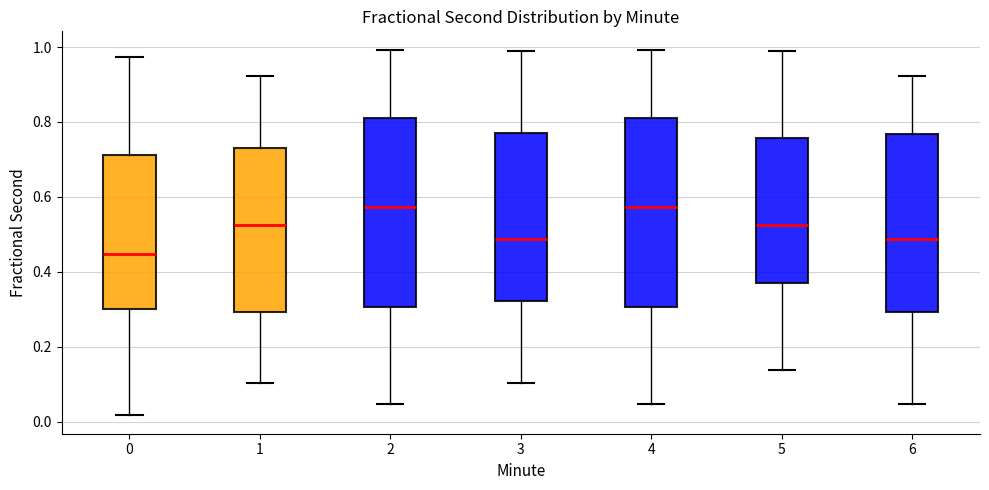

Reading left to right, transcribe this box plot: for each box, give where its median line is, the range the box spans, and where its two whiskers end, as read against the y-axis. The values are not printed on the chart, so give them approximately, as read against the axis.

0: median 0.44, box 0.30 to 0.72, whiskers 0.02 to 0.98
1: median 0.52, box 0.30 to 0.72, whiskers 0.10 to 0.92
2: median 0.58, box 0.30 to 0.82, whiskers 0.04 to 1.00
3: median 0.48, box 0.32 to 0.78, whiskers 0.10 to 0.98
4: median 0.58, box 0.30 to 0.82, whiskers 0.04 to 1.00
5: median 0.52, box 0.36 to 0.76, whiskers 0.14 to 0.98
6: median 0.48, box 0.30 to 0.76, whiskers 0.04 to 0.92